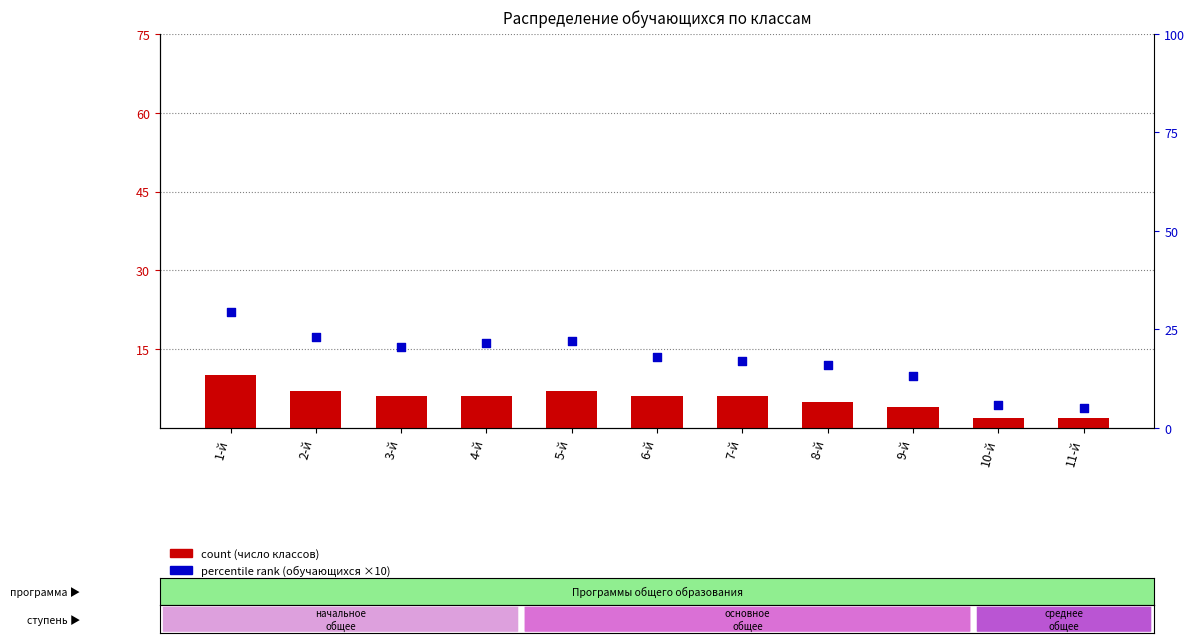

Which series has the largest total across all categories?

percentile rank within the sample